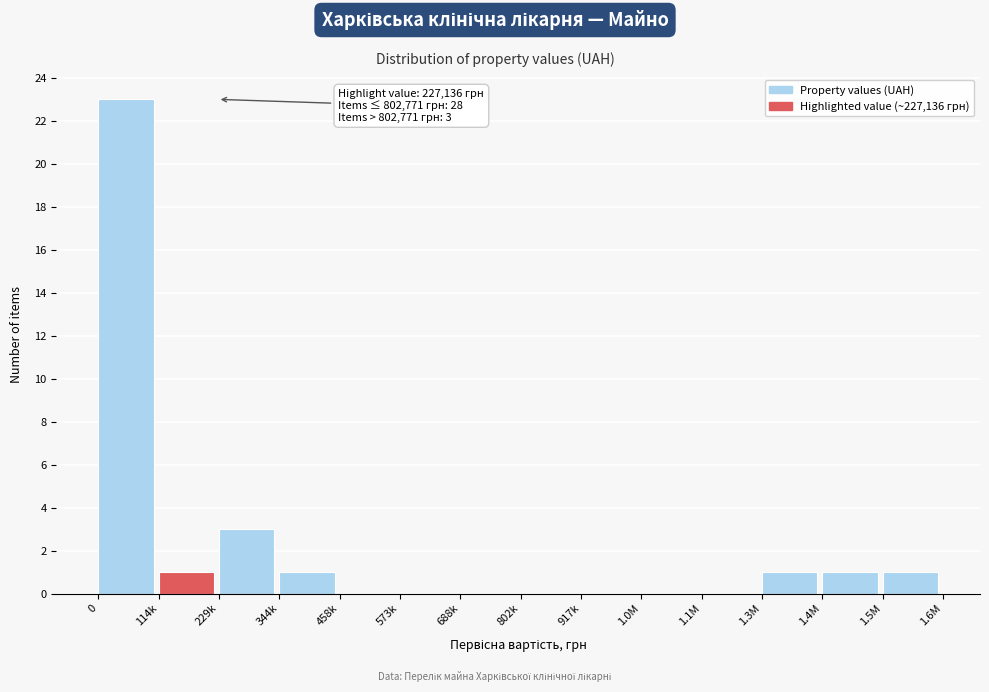

Reading right to left, extract all data points from this chart.

1.5M=1	1.4M=1	1.3M=1	1.1M=0	1.0M=0	917k=0	802k=0	688k=0	573k=0	458k=0	344k=1	229k=3	114k=1	0=23